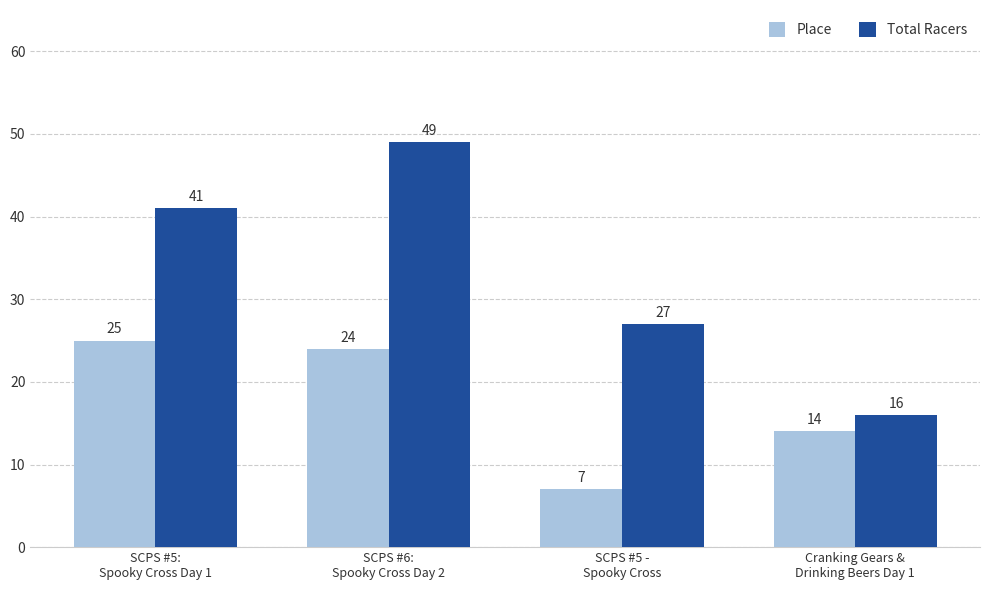

Does the chart contain any negative values?

No